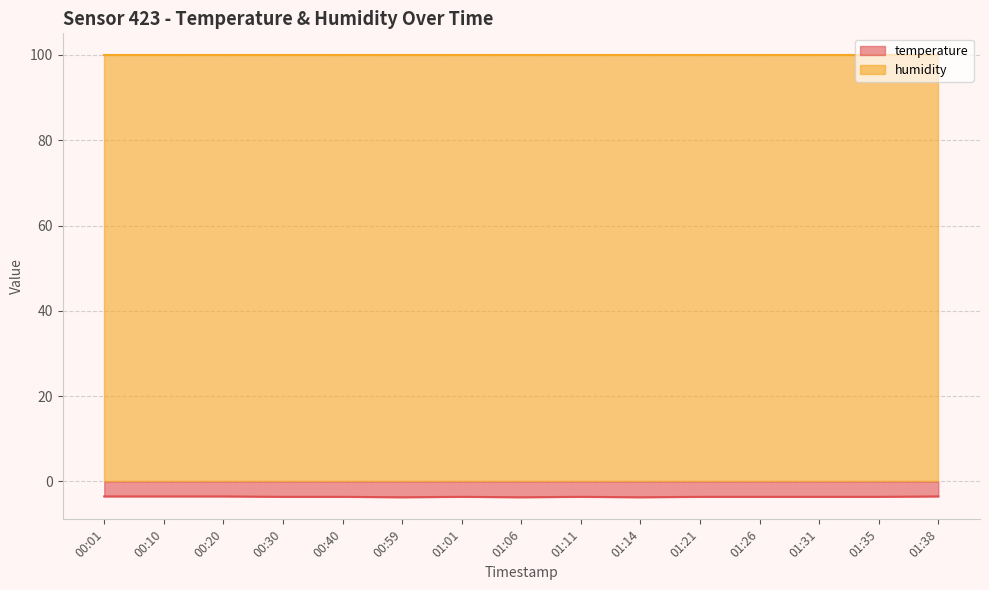

How many points are lower than both their immediate neighbors (excluding endpoints)?

3